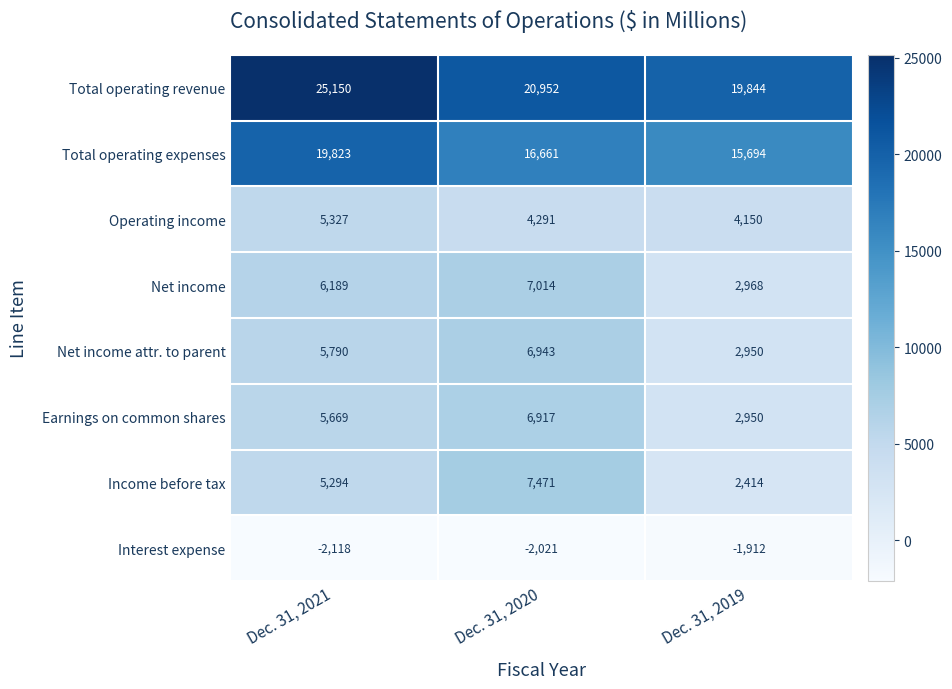

Which series has the largest range (max minus min)?

Total operating revenue